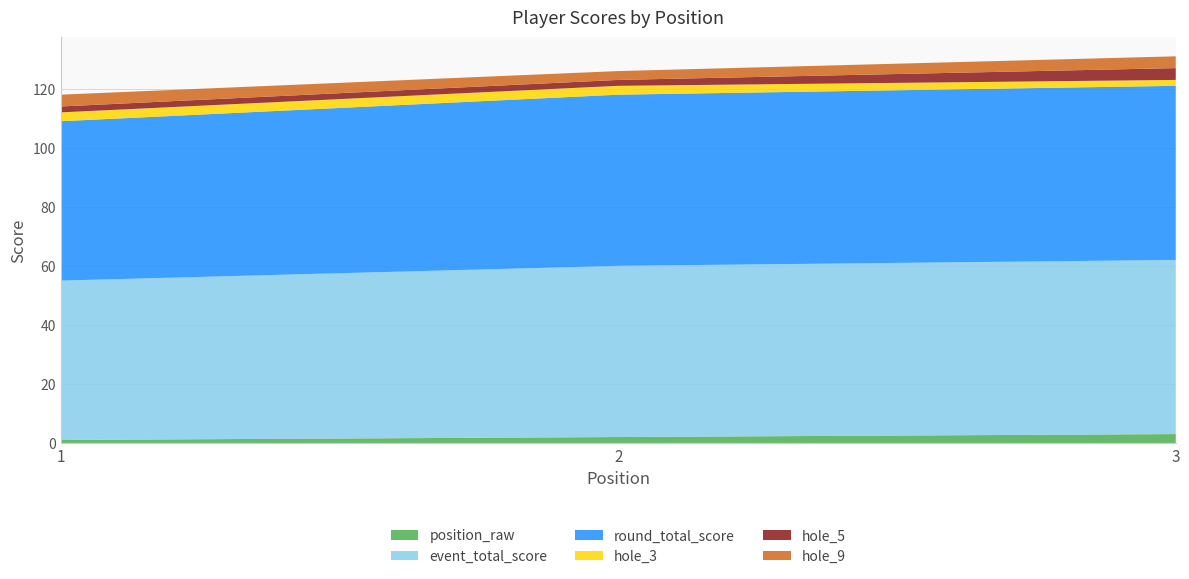

Reading left to right, transcribe all the data shown in this chart.

position_raw: 1=1	2=2	3=3
event_total_score: 1=54	2=58	3=59
round_total_score: 1=54	2=58	3=59
hole_3: 1=3	2=3	3=2
hole_5: 1=2	2=2	3=4
hole_9: 1=4	2=3	3=4